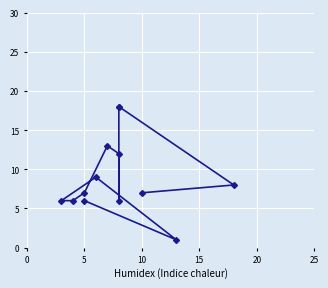

What is the difference between the maximum and minimum values?

17